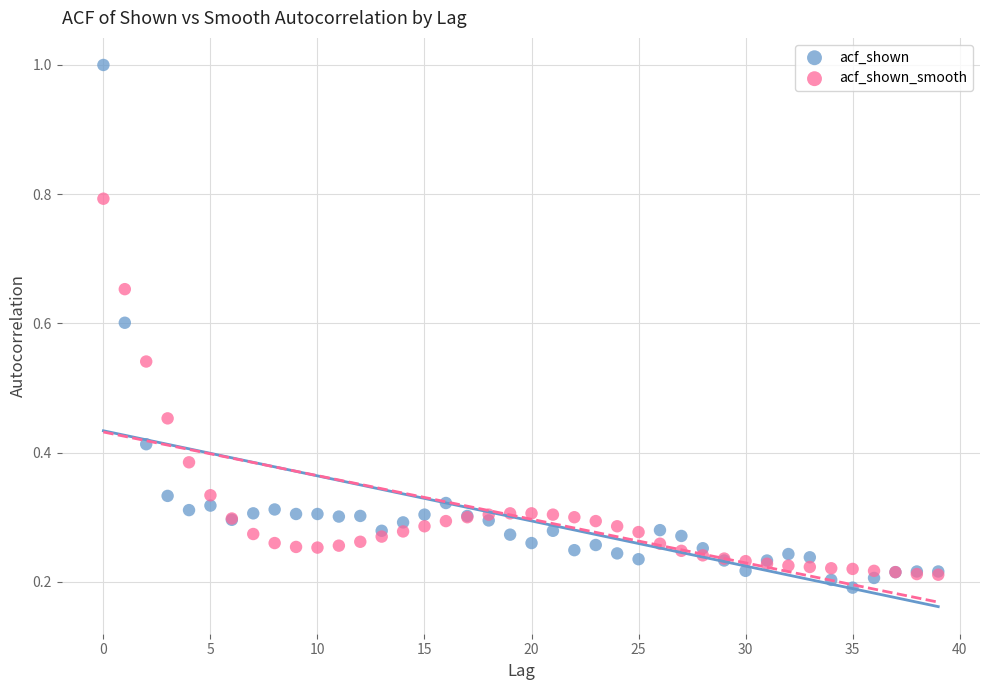

Which series has the widest spread of Y values?

acf_shown